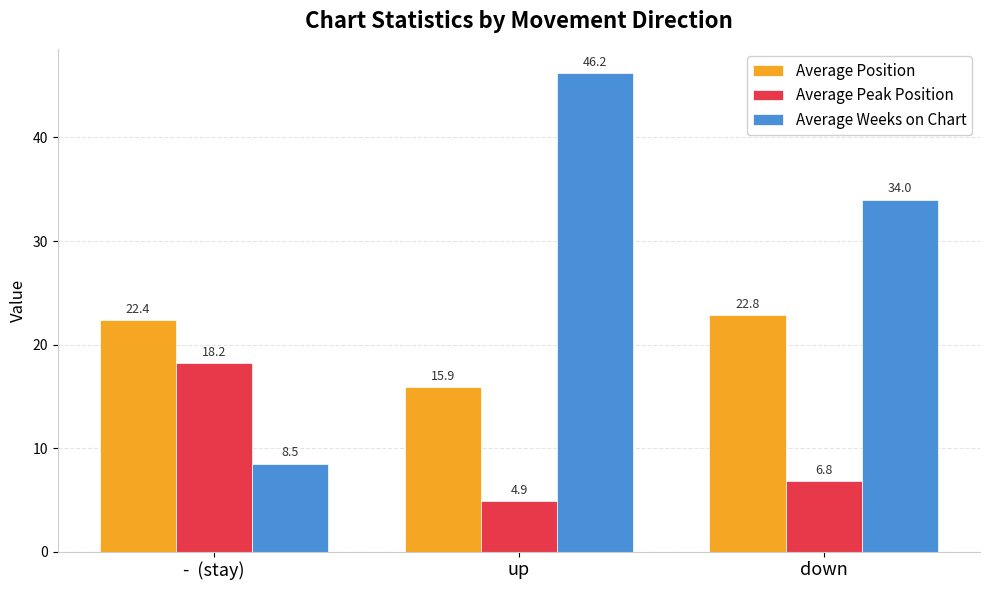

What is the sum of all Average Weeks on Chart values?

88.8